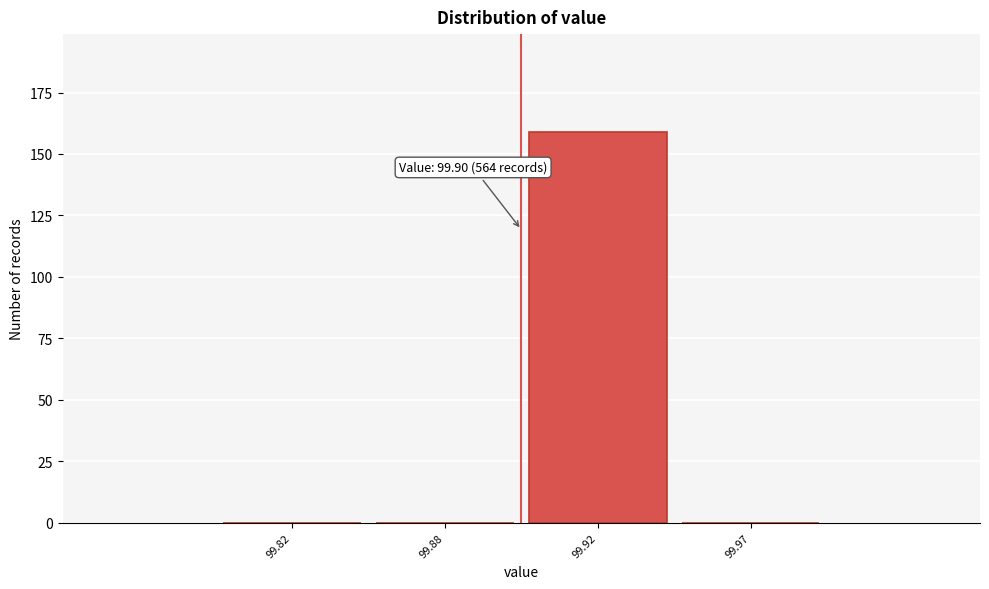

Reading left to right, transcribe all the data shown in this chart.

99.82=0	99.88=0	99.92=159	99.97=0